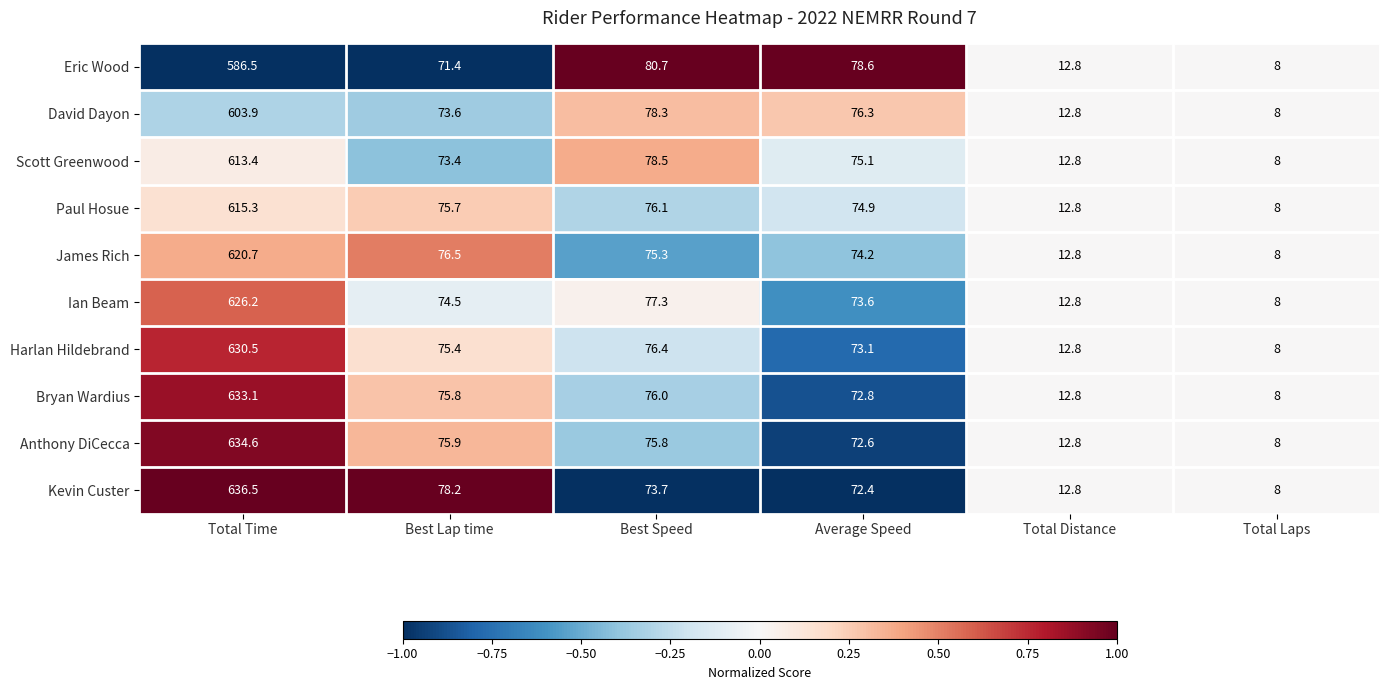

The value of David Dayon at Average Speed is 76.3. True or false?

True